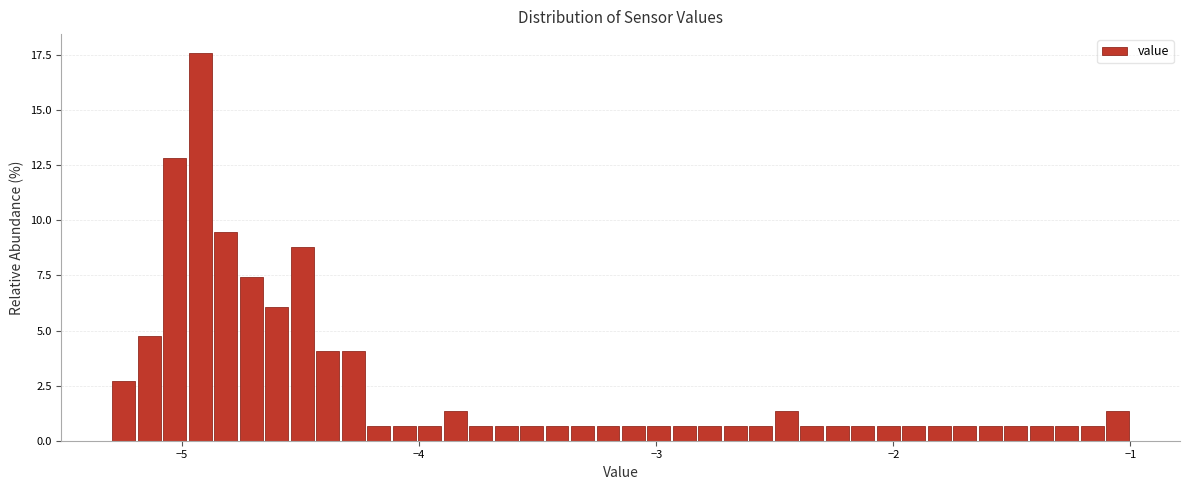

Read against the x-axis, roughly where is the centre of the tallest bar?

-4.9